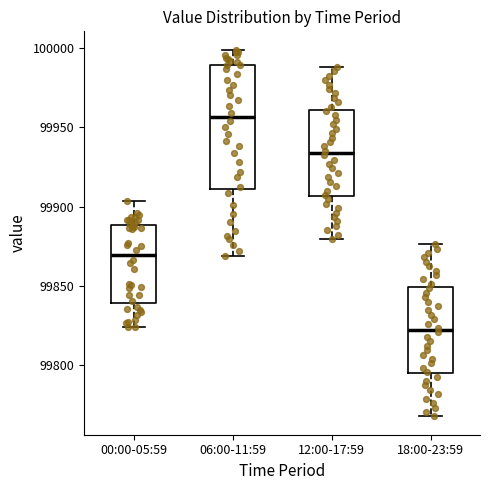

Reading left to right, transcribe this box plot: for each box, give where its median line is, the range the box spans, and where its two whiskers end, as read against the y-axis. The values are not printed on the chart, so give them approximately, as read against the axis.

00:00-05:59: median 99870, box 99840 to 99890, whiskers 99825 to 99905
06:00-11:59: median 99955, box 99910 to 99990, whiskers 99870 to 100000
12:00-17:59: median 99935, box 99905 to 99960, whiskers 99880 to 99990
18:00-23:59: median 99820, box 99795 to 99850, whiskers 99765 to 99875